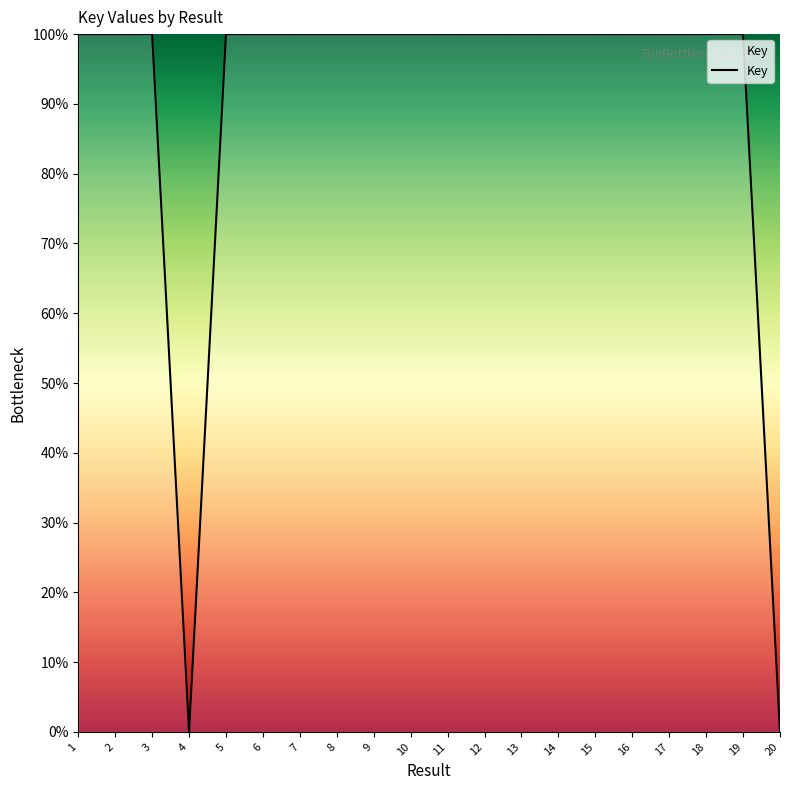

What is the greatest value displayed?

100.0